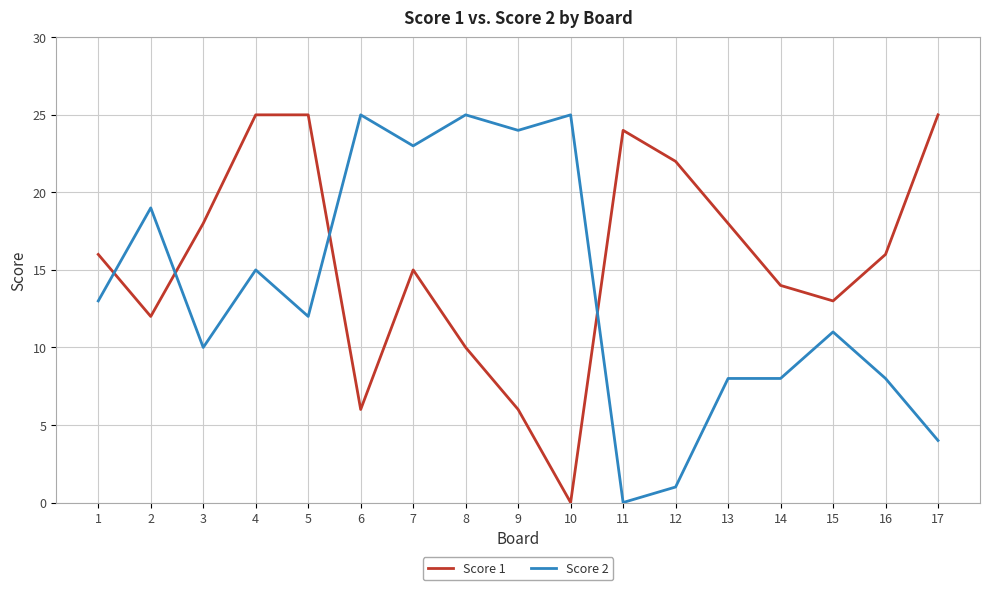

What is the difference between the highest and lowest values at 4?

10